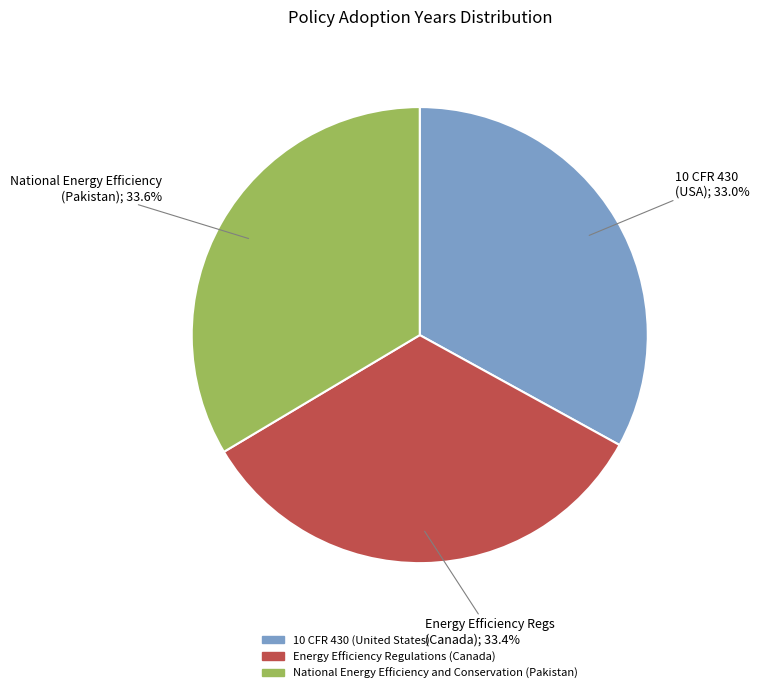

To the nearest percent, what portion does National Energy Efficiency and Conservation (Pakistan) represent?

34%